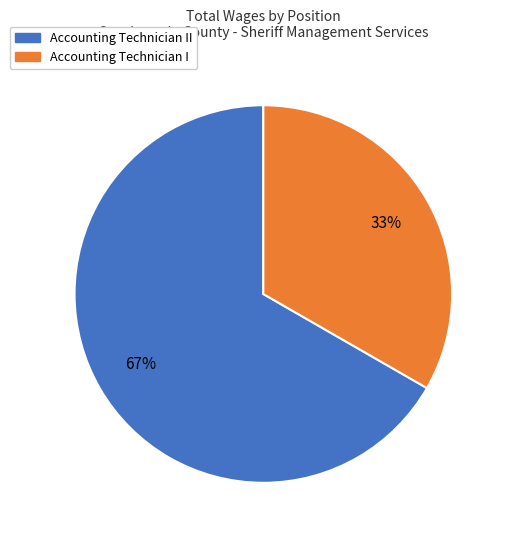

What is the ratio of the value at Accounting Technician II to the value at Accounting Technician I?

2.0